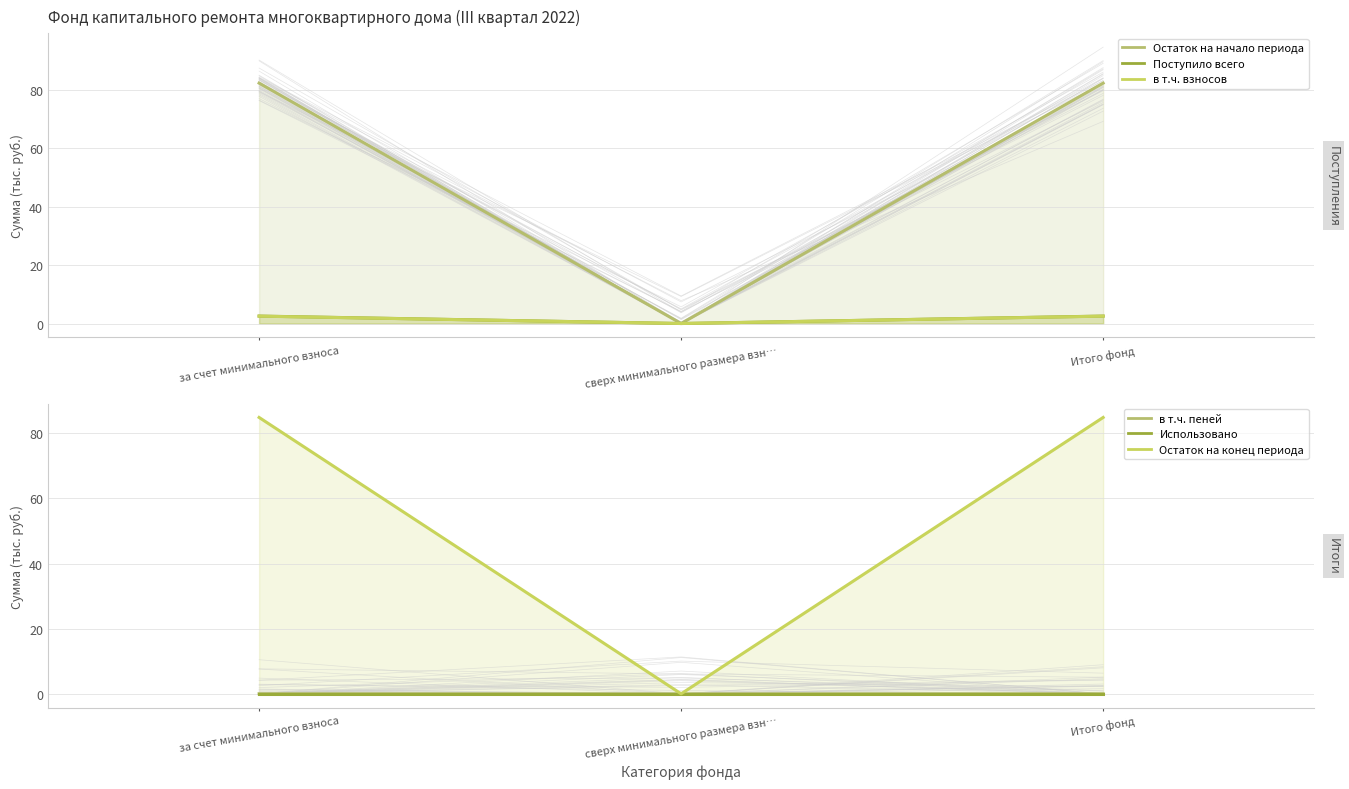

Is the value of Использовано at Итого фонд greater than the value of в т.ч. взносов at за счет минимального взноса?

No